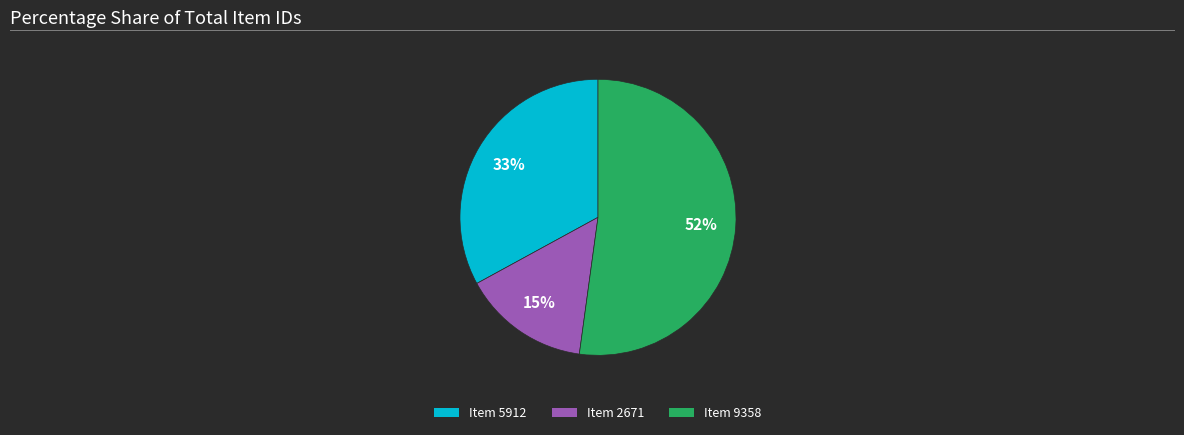

To the nearest percent, what is the difference between the largest and smallest slice percentages?

37%